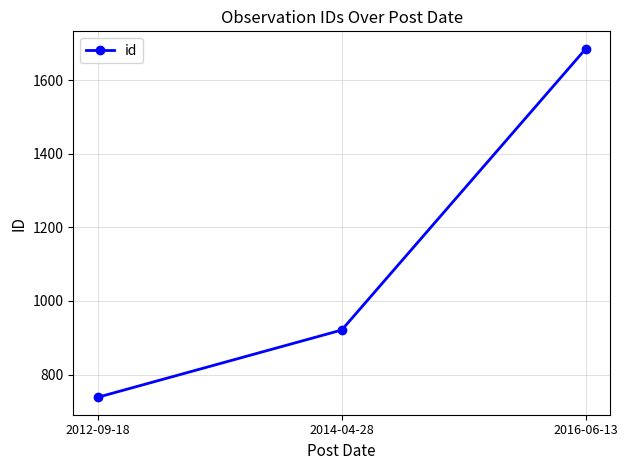

List the labels in order of value, largest first.

2016-06-13, 2014-04-28, 2012-09-18